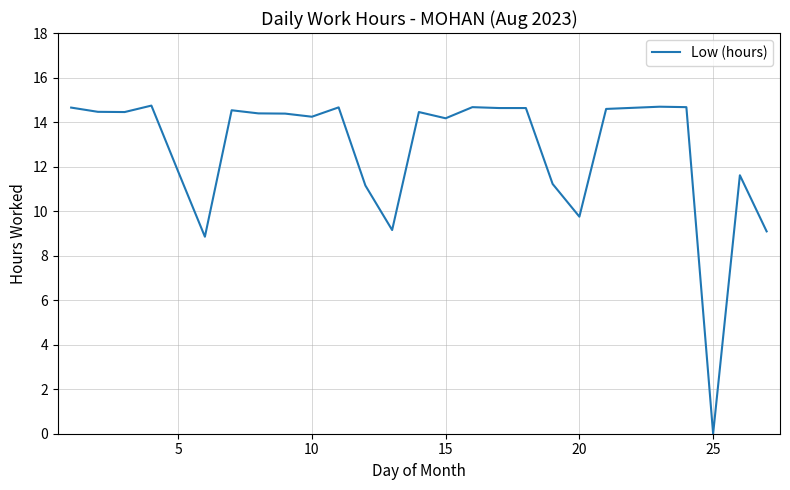

What is the maximum value shown in the chart?

14.7